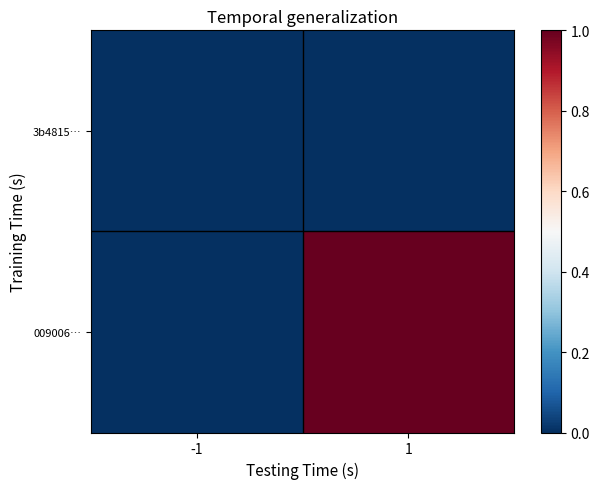

List the series in order of their overall mean, lowest first.

3b4815…, 009006…